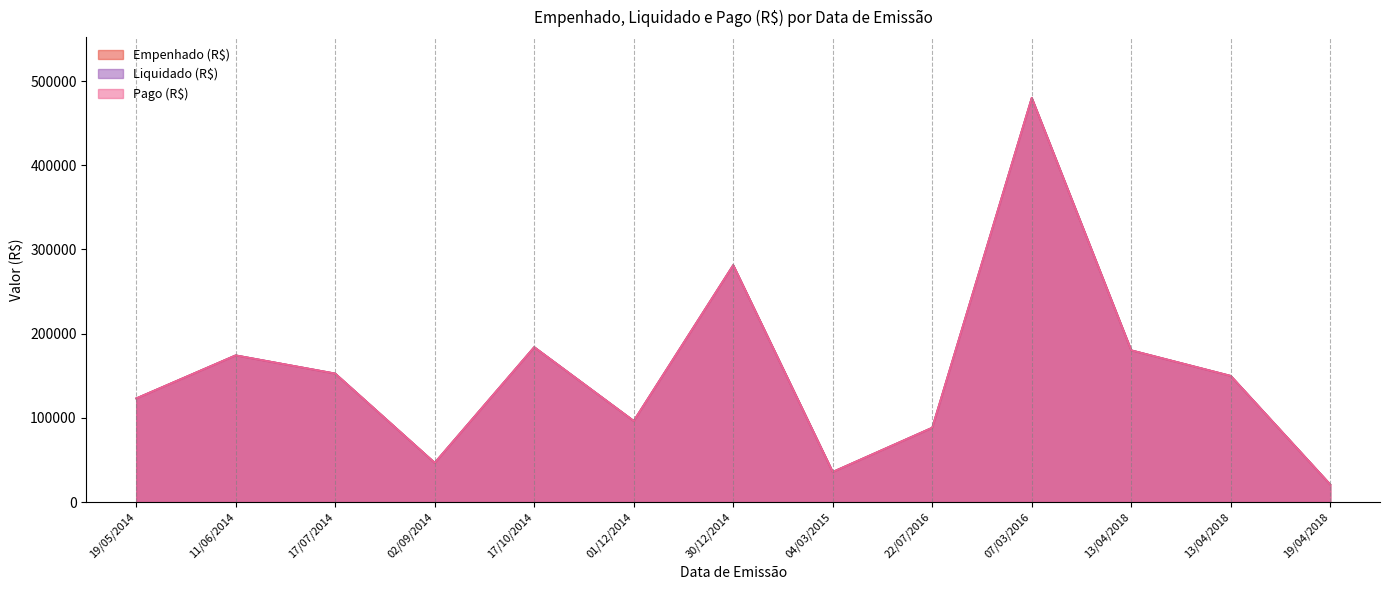

Which category has the lowest value across all series?

19/04/2018